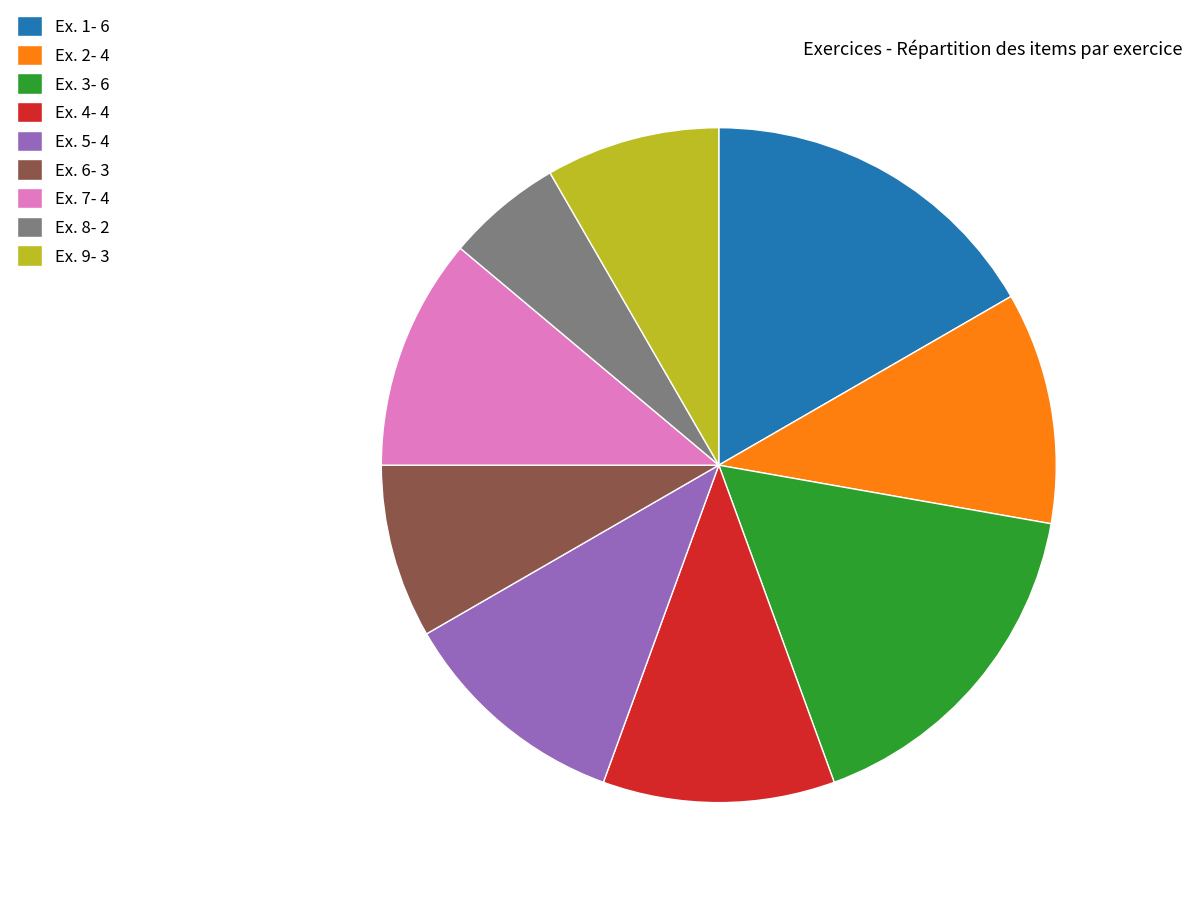

Does Ex. 3 represent more than half of the total?

No